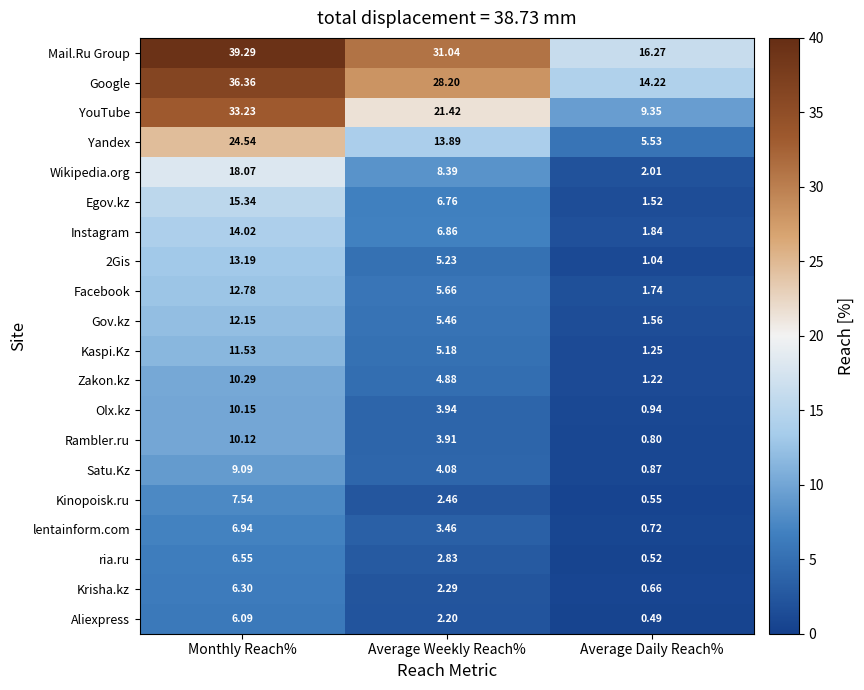

Which series changed the most between Monthly Reach% and Average Weekly Reach%?

YouTube